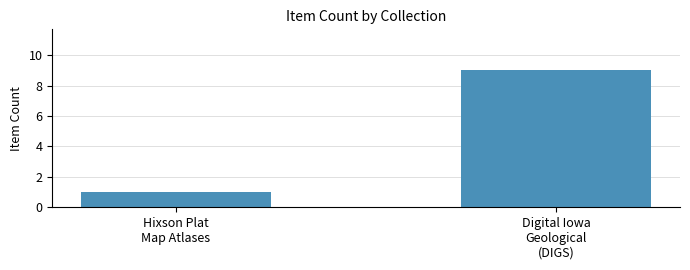

Reading left to right, extract all data points from this chart.

Hixson Plat
Map Atlases=1	Digital Iowa
Geological
(DIGS)=9